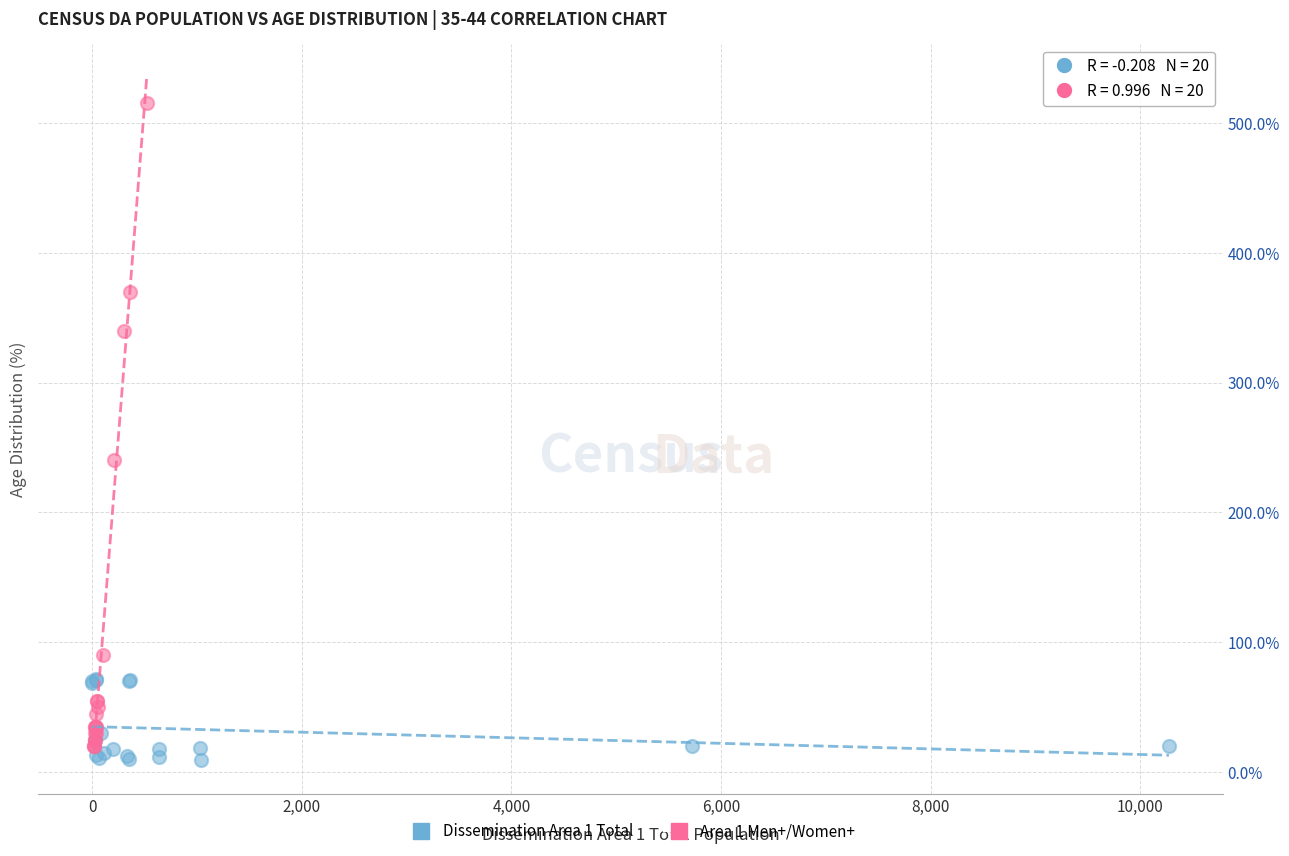

Which series has the widest spread of Y values?

Area 1 Men+/Women+